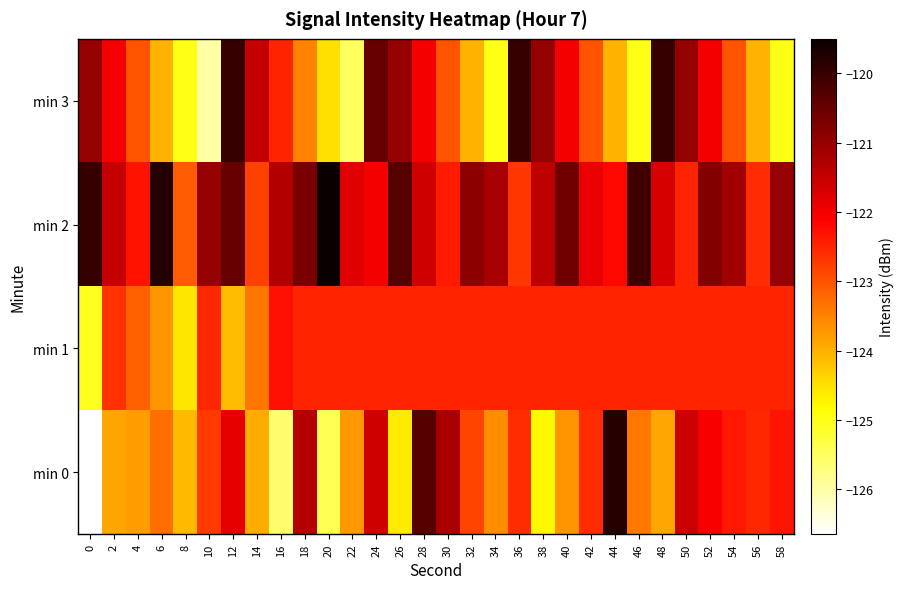

What is the total value across all series at 46?

-491.0